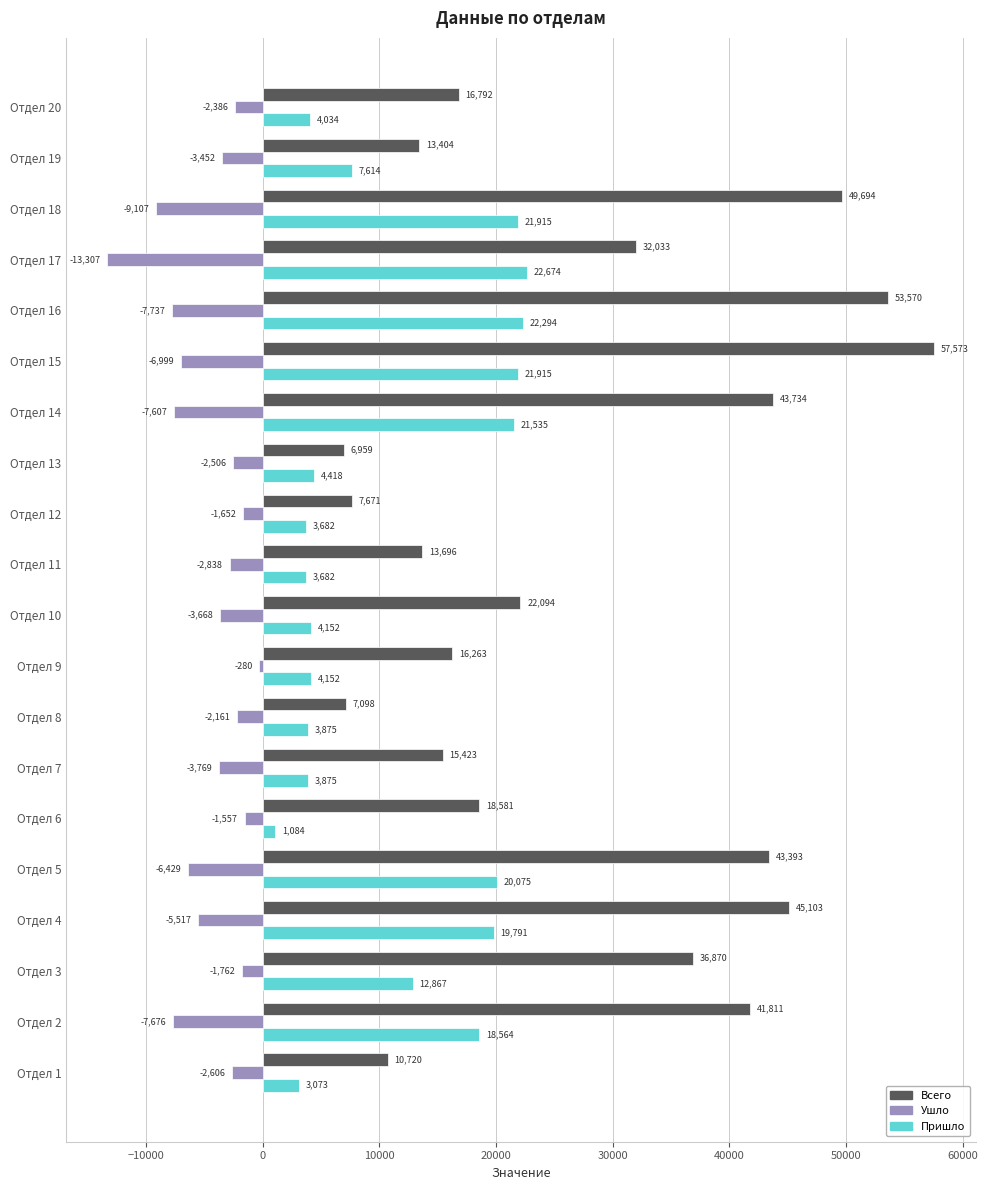

What is the difference between the maximum and minimum values in the Пришло series?

21590